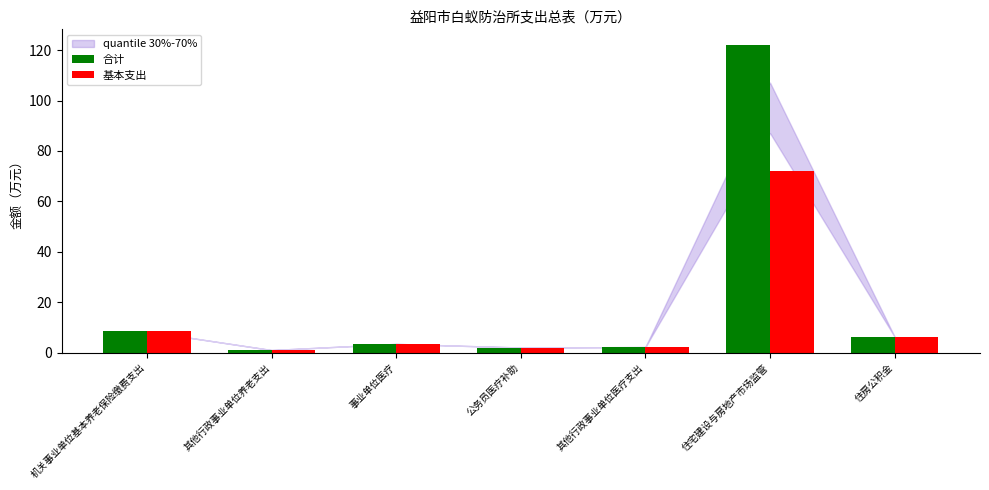

Rank the series by their average value, from highest to lowest.

合计, 基本支出